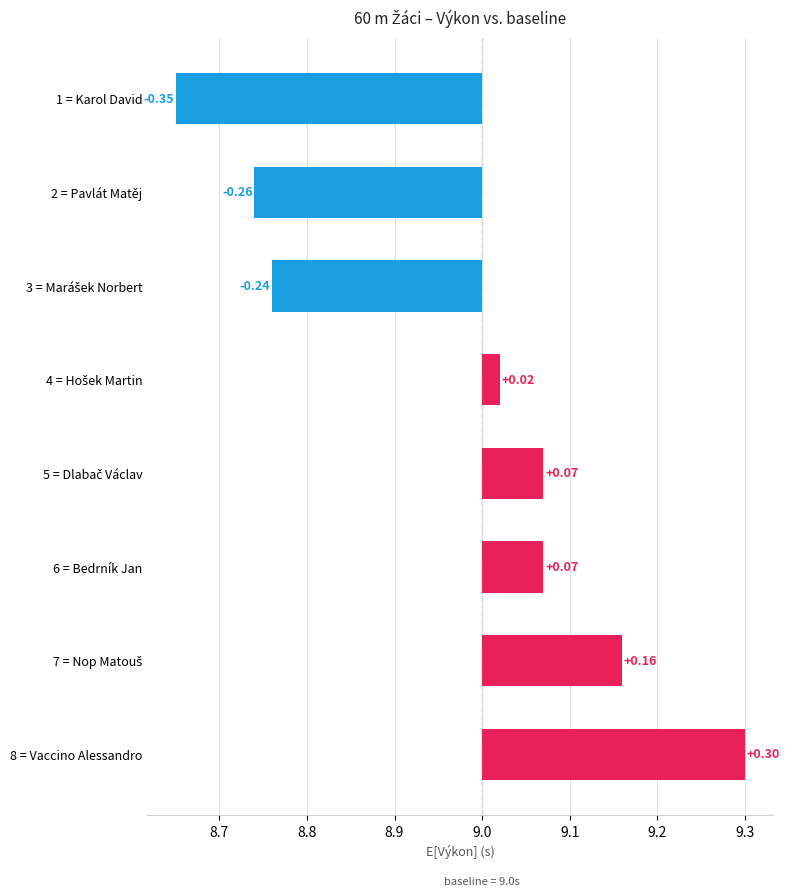

What is the difference between the second highest and minimum values?

0.5